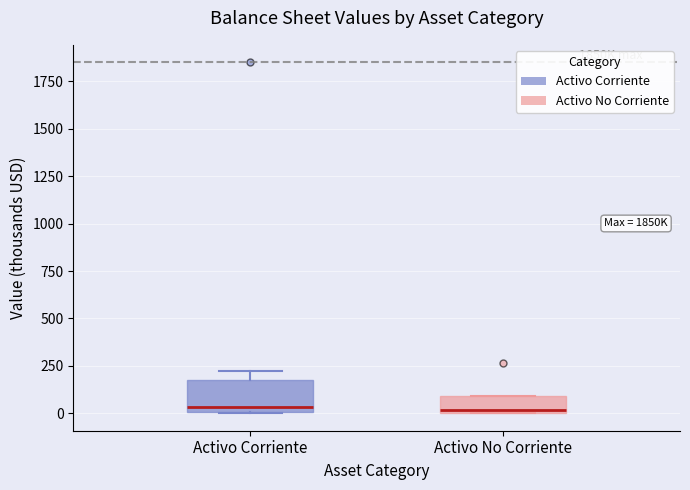

Reading left to right, transcribe this box plot: for each box, give where its median line is, the range the box spans, and where its two whiskers end, as read against the y-axis. The values are not printed on the chart, so give them approximately, as read against the axis.

Activo Corriente: median 50, box 0 to 150, whiskers 0 to 200
Activo No Corriente: median 0 (just above the box's lower edge), box 0 to 100, whiskers 0 to 100